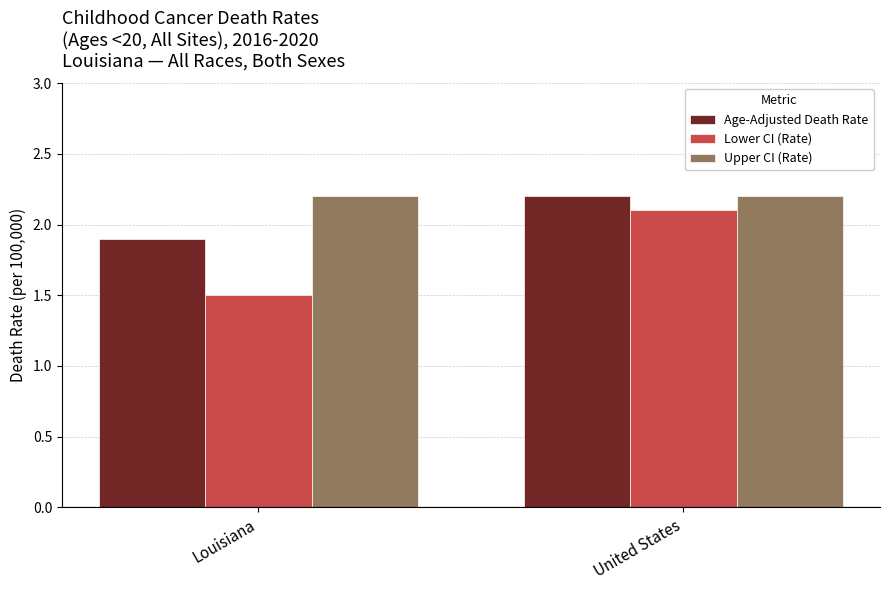

What is the difference between the maximum and minimum values in the Lower CI (Rate) series?

0.6